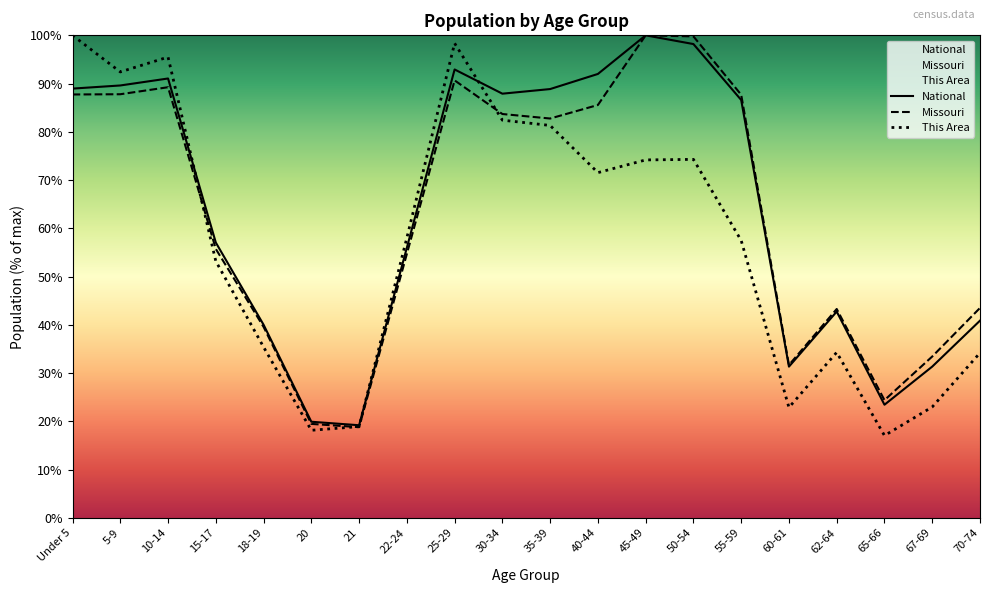

What is the value of the This Area point at the 4th from the left?

53.2